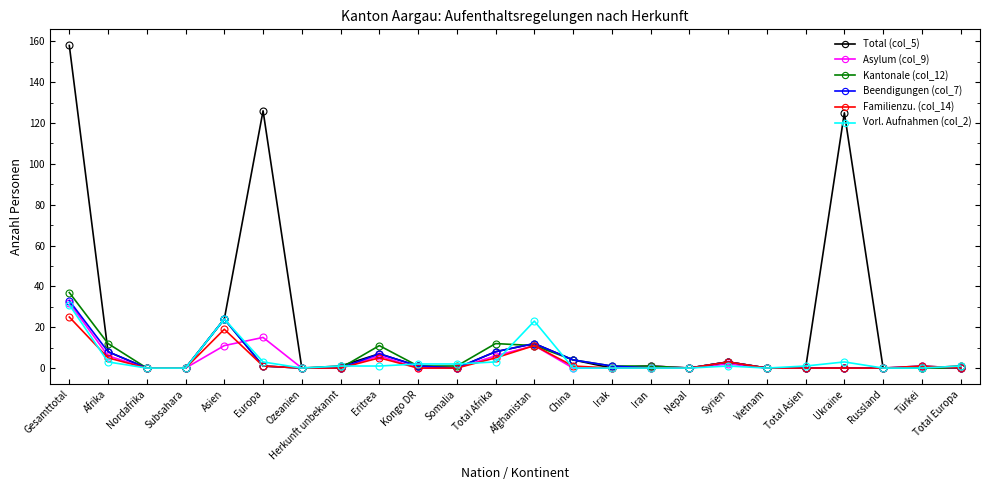

Where does the Beendigungen (col_7) series first go above 1?

Gesamttotal